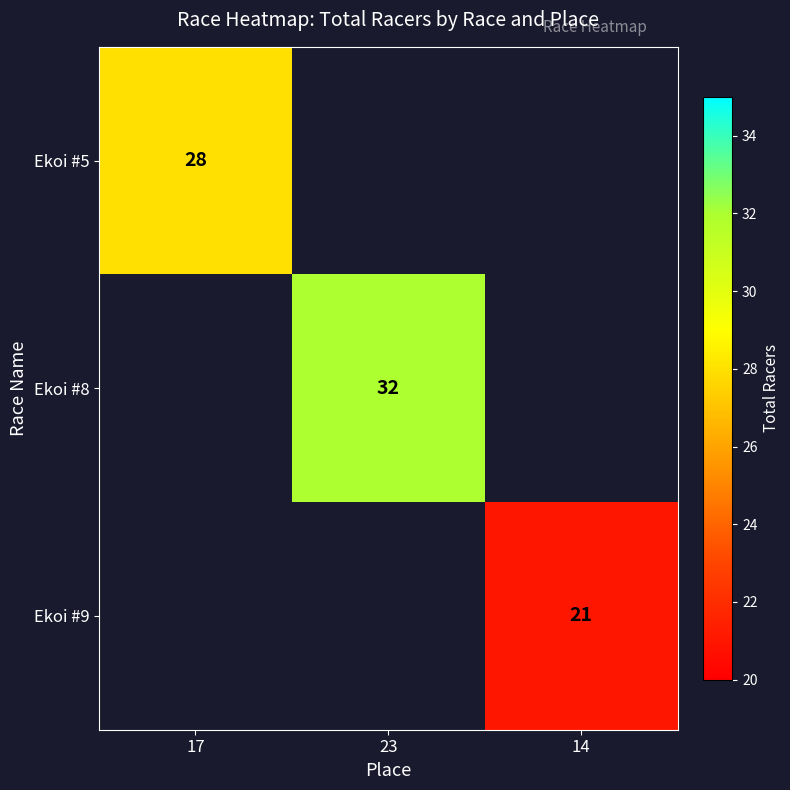

How many categories are shown in the chart?

3